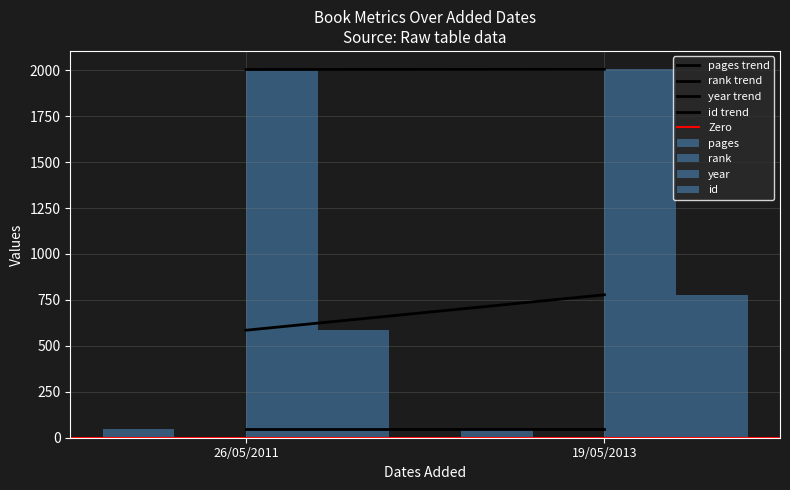

Are the bars grouped side by side (vs. stacked)?

Yes